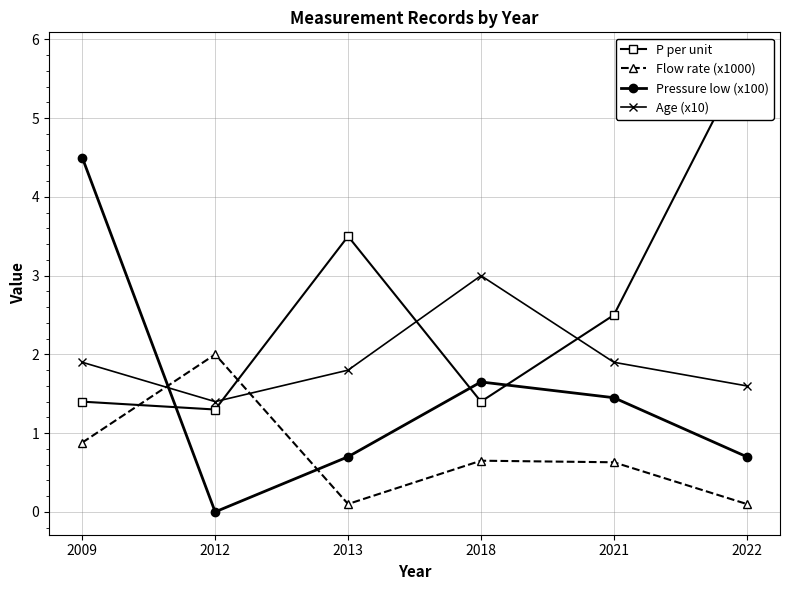

List the series in order of their overall mean, highest first.

P per unit, Age (x10), Pressure low (x100), Flow rate (x1000)